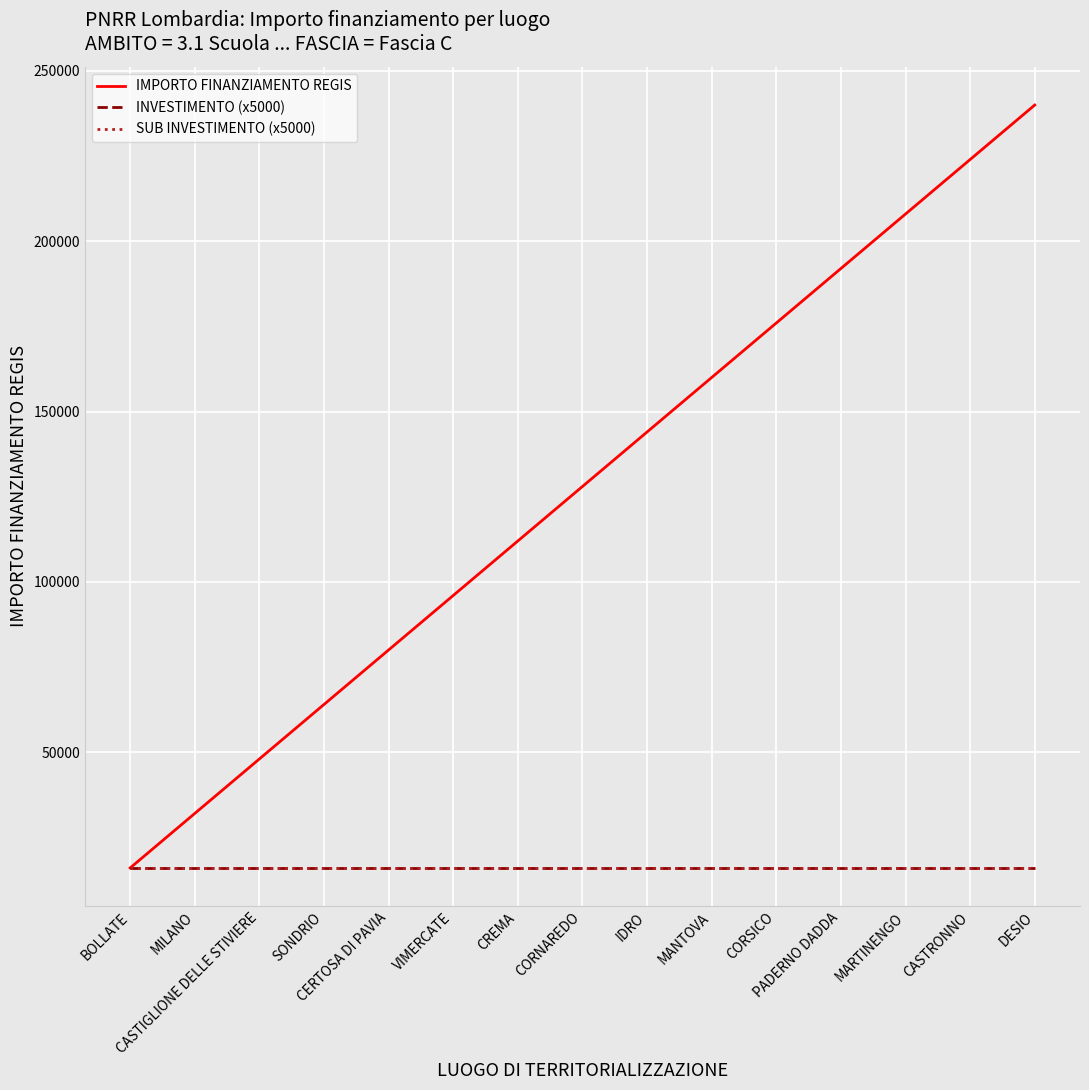

Is it true that INVESTIMENTO (x5000) equals 16000 at CORNAREDO?

True